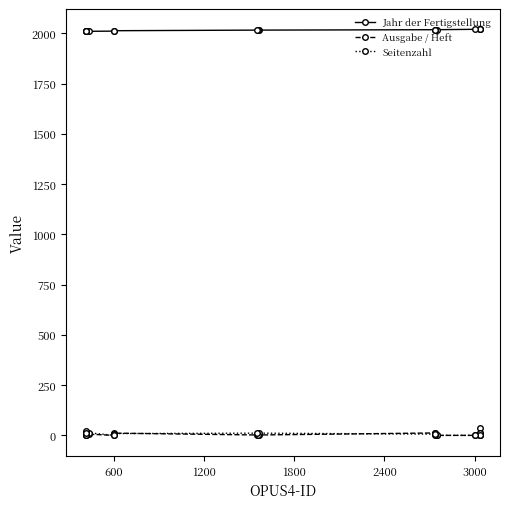

What is the difference between the maximum and minimum values in the Seitenzahl series?

22